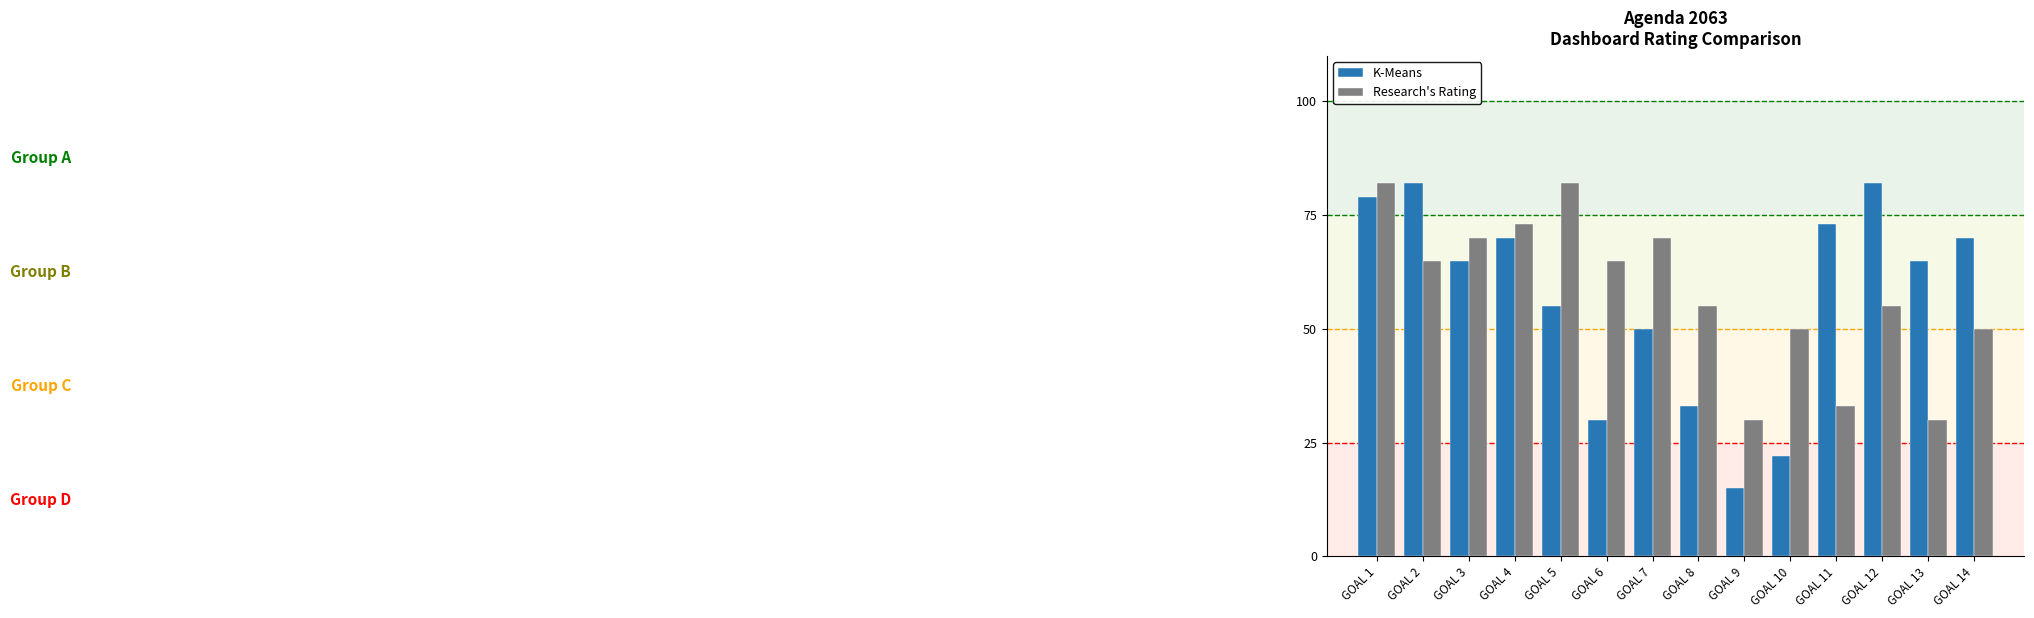

Reading left to right, what are all the values shown in this chart?

K-Means: GOAL 1=79	GOAL 2=82	GOAL 3=65	GOAL 4=70	GOAL 5=55	GOAL 6=30	GOAL 7=50	GOAL 8=33	GOAL 9=15	GOAL 10=22	GOAL 11=73	GOAL 12=82	GOAL 13=65	GOAL 14=70
Research's Rating: GOAL 1=82	GOAL 2=65	GOAL 3=70	GOAL 4=73	GOAL 5=82	GOAL 6=65	GOAL 7=70	GOAL 8=55	GOAL 9=30	GOAL 10=50	GOAL 11=33	GOAL 12=55	GOAL 13=30	GOAL 14=50